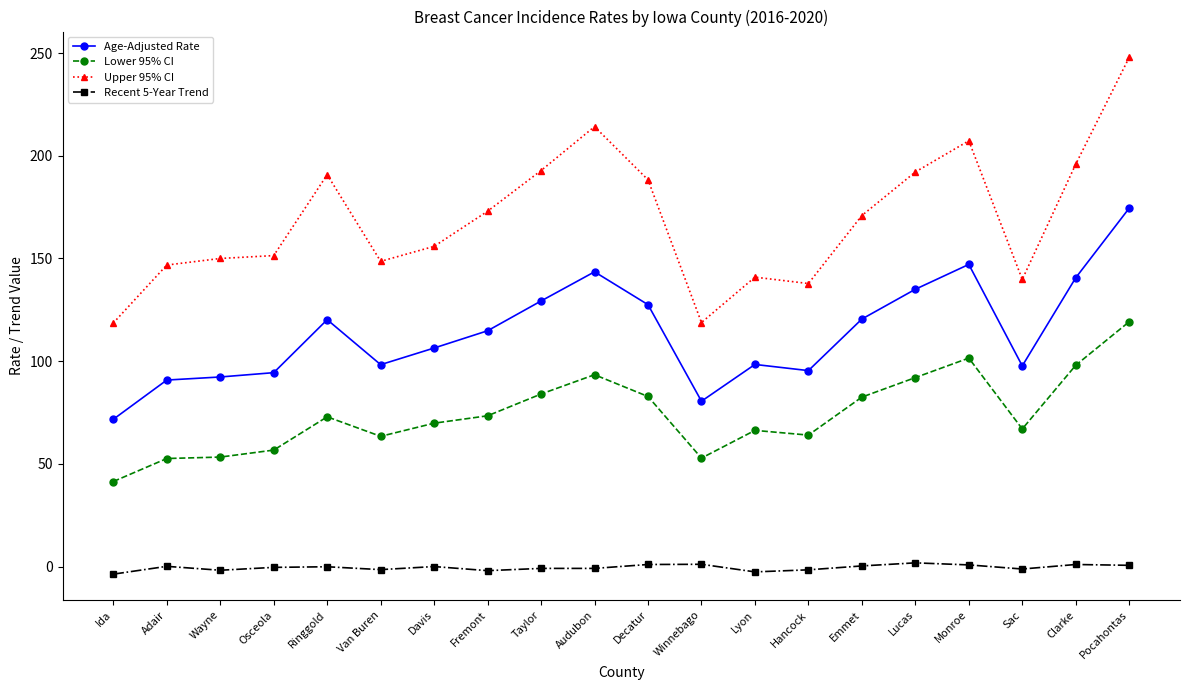

How many distinct data groups are displayed?

4